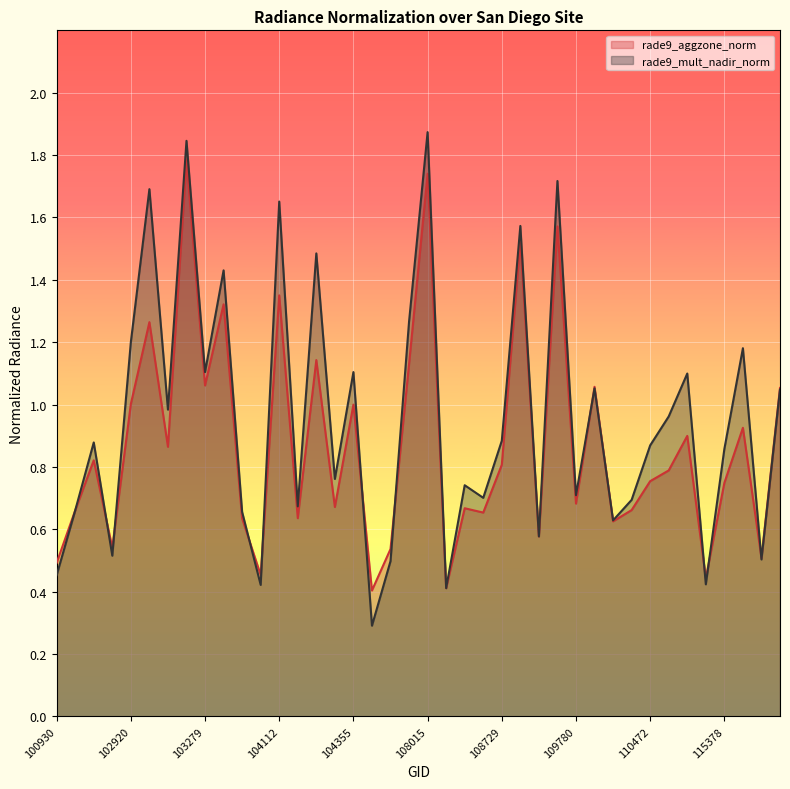

Reading left to right, transcribe all the data shown in this chart.

rade9_aggzone_norm: 0.5	0.7	0.8	0.5	1.0	1.3	0.9	1.8	1.1	1.3	0.6	0.5	1.4	0.6	1.1	0.7	1.0	0.4	0.5	1.1	1.7	0.4	0.7	0.7	0.8	1.5	0.6	1.6	0.7	1.1	0.6	0.7	0.8	0.8	0.9	0.4	0.7	0.9	0.5	1.1
rade9_mult_nadir_norm: 0.5	0.7	0.9	0.5	1.2	1.7	1.0	1.8	1.1	1.4	0.7	0.4	1.7	0.7	1.5	0.8	1.1	0.3	0.5	1.3	1.9	0.4	0.7	0.7	0.9	1.6	0.6	1.7	0.7	1.1	0.6	0.7	0.9	1.0	1.1	0.4	0.9	1.2	0.5	1.0